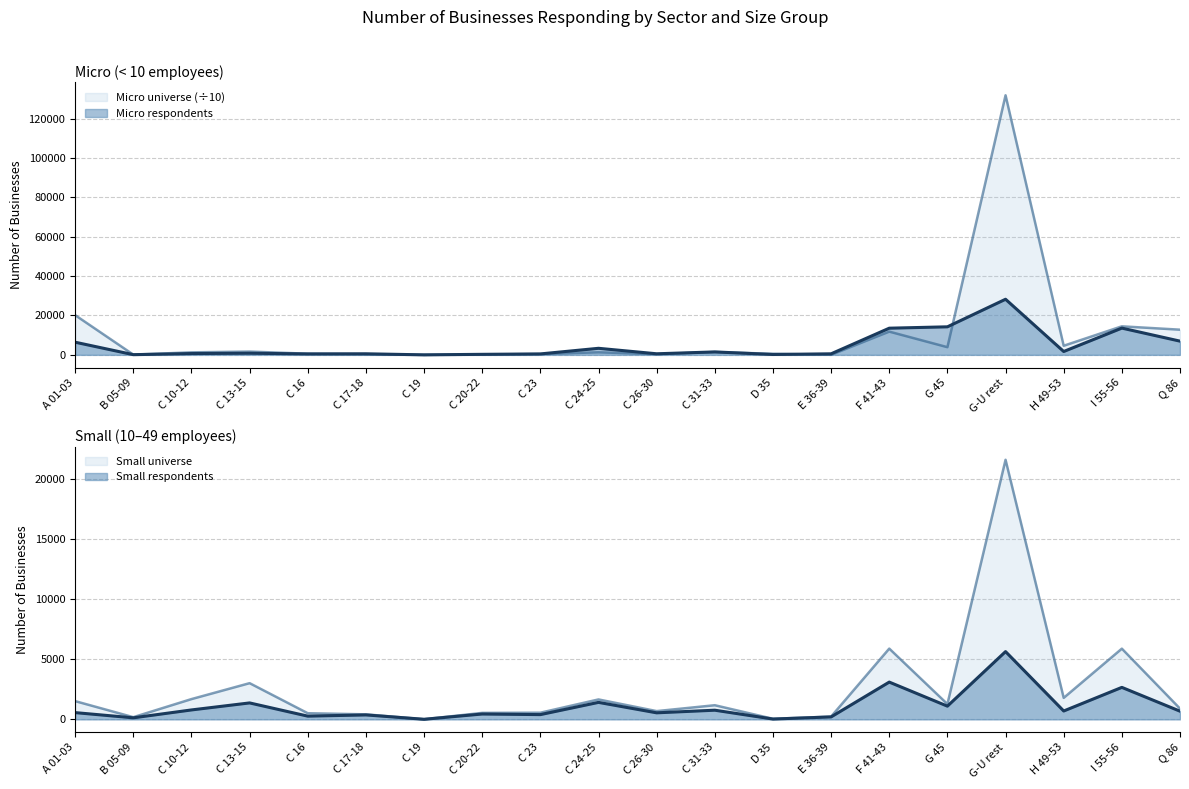

What value does the Micro universe series have at F 41-43?

11804.4